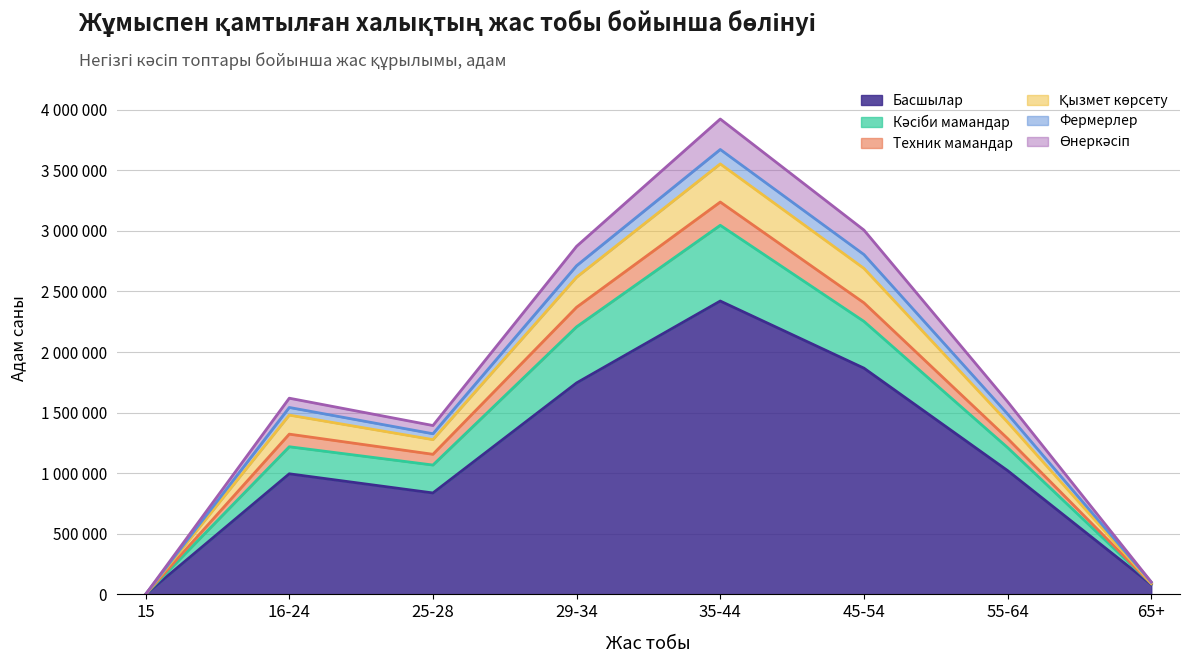

What are all the series names shown in the legend?

Басшылар, Кәсіби мамандар, Техник мамандар, Қызмет көрсету, Фермерлер, Өнеркәсіп